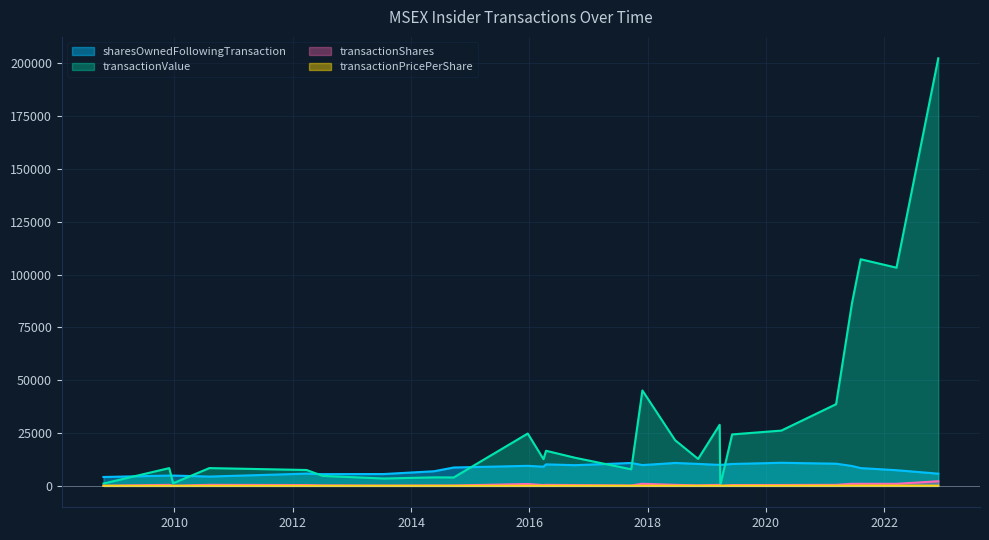

Reading left to right, list all the values displayed in this chart.

sharesOwnedFollowingTransaction: 2008-10-20=4216.0	2009-11-30=4886.0	2009-12-24=4899.0	2010-08-05=4420.0	2012-03-27=5807.0	2012-07-05=5573.0	2013-07-17=5618.0	2014-05-23=6929.0	2014-09-22=8710.0	2015-12-23=9492.0	2016-03-29=9104.0	2016-04-14=10191.0	2016-10-11=9811.0	2017-09-22=10858.0	2017-11-30=9858.0	2018-06-20=10855.0	2018-11-09=10411.0	2019-03-22=9937.0	2019-03-26=9931.0	2019-06-07=10383.0	2020-04-06=10945.0	2021-03-10=10515.0	2021-06-16=9427.0	2021-08-09=8427.0	2022-03-18=7427.0	2022-12-01=5798.0
transactionValue: 2008-10-20=1119.0	2009-11-30=8421.0	2009-12-24=1247.0	2010-08-05=8435.0	2012-03-27=7528.0	2012-07-05=4738.0	2013-07-17=3499.0	2014-05-23=4040.0	2014-09-22=4002.0	2015-12-23=24795.0	2016-03-29=12660.0	2016-04-14=16631.0	2016-10-11=13316.0	2017-09-22=7860.0	2017-11-30=45190.0	2018-06-20=21635.0	2018-11-09=12775.0	2019-03-22=28925.0	2019-03-26=343.0	2019-06-07=24380.0	2020-04-06=26190.0	2021-03-10=38696.0	2021-06-16=86500.0	2021-08-09=107308.0	2022-03-18=103327.0	2022-12-01=202468.0
transactionShares: 2008-10-20=70.0	2009-11-30=500.0	2009-12-24=74.0	2010-08-05=500.0	2012-03-27=400.0	2012-07-05=250.0	2013-07-17=160.0	2014-05-23=200.0	2014-09-22=200.0	2015-12-23=900.0	2016-03-29=400.0	2016-04-14=500.0	2016-10-11=400.0	2017-09-22=200.0	2017-11-30=1000.0	2018-06-20=500.0	2018-11-09=257.0	2019-03-22=500.0	2019-03-26=6.0	2019-06-07=406.0	2020-04-06=429.0	2021-03-10=503.0	2021-06-16=1000.0	2021-08-09=1000.0	2022-03-18=1000.0	2022-12-01=2200.0
transactionPricePerShare: 2008-10-20=16.0	2009-11-30=16.8	2009-12-24=16.9	2010-08-05=16.9	2012-03-27=18.8	2012-07-05=18.9	2013-07-17=21.9	2014-05-23=20.2	2014-09-22=20.0	2015-12-23=27.6	2016-03-29=31.6	2016-04-14=33.3	2016-10-11=33.3	2017-09-22=39.3	2017-11-30=45.2	2018-06-20=43.3	2018-11-09=49.7	2019-03-22=57.9	2019-03-26=57.2	2019-06-07=60.0	2020-04-06=61.0	2021-03-10=76.9	2021-06-16=86.5	2021-08-09=107.3	2022-03-18=103.3	2022-12-01=92.0